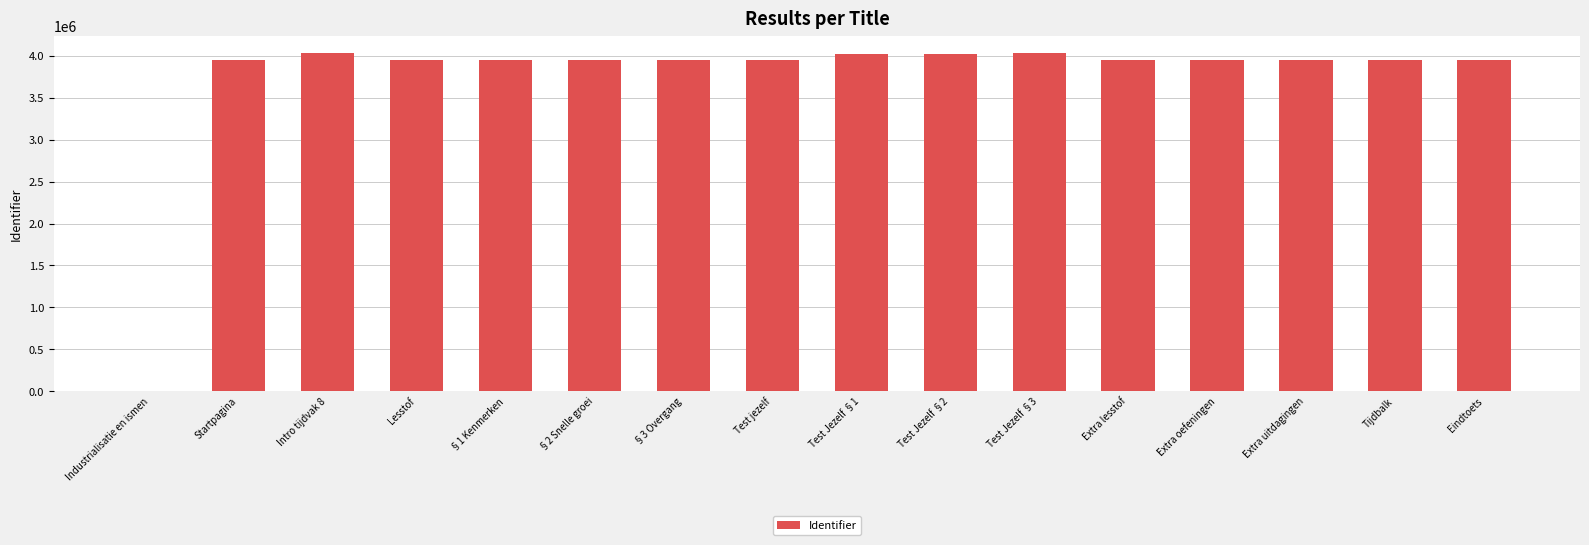

Approximately how many times larger is the value at Test Jezelf §2 compared to Intro tijdvak 8?

1.0